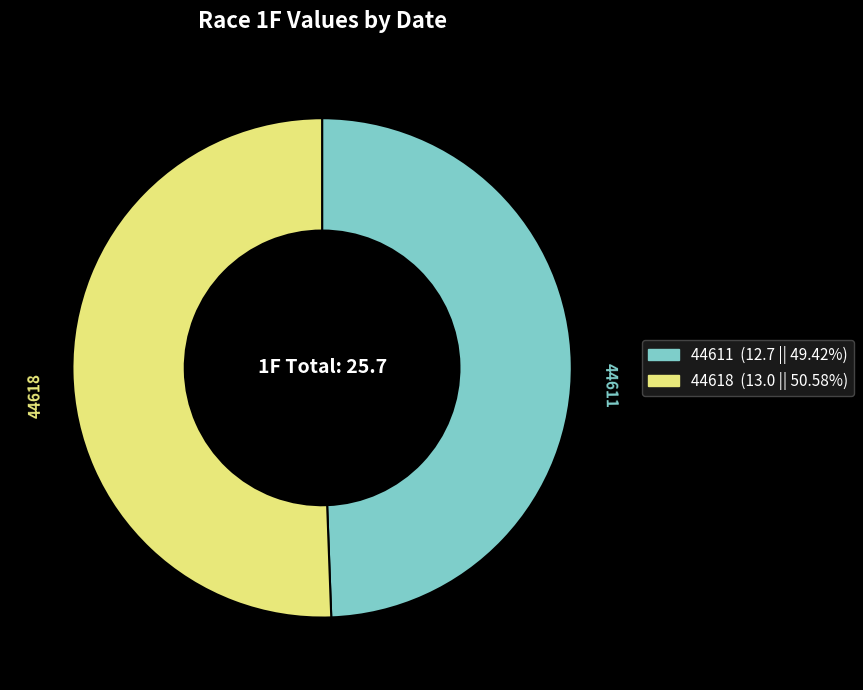

How many slices are in this pie chart?

2